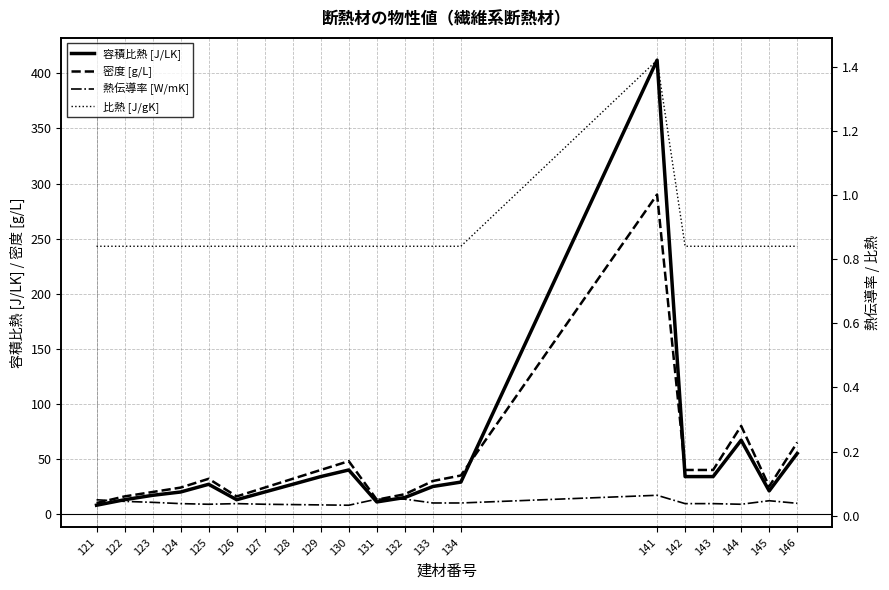

Is it true that 比熱 [J/gK] equals 0.8 at 125?

True